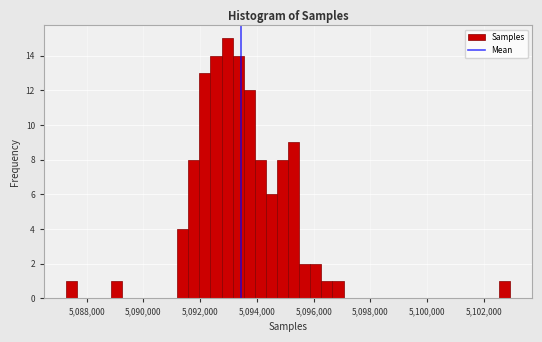

Read against the x-axis, roughly where is the centre of the tallest bar?

5093000